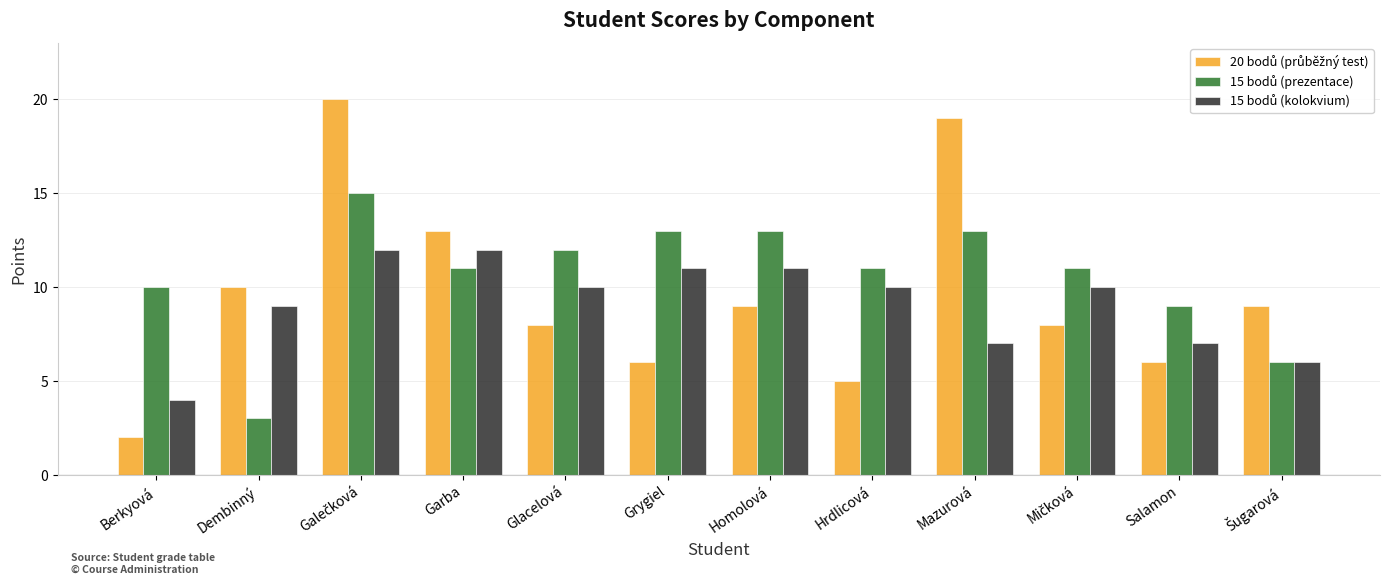

What is the spread (max minus min) of values at Mazurová?

12